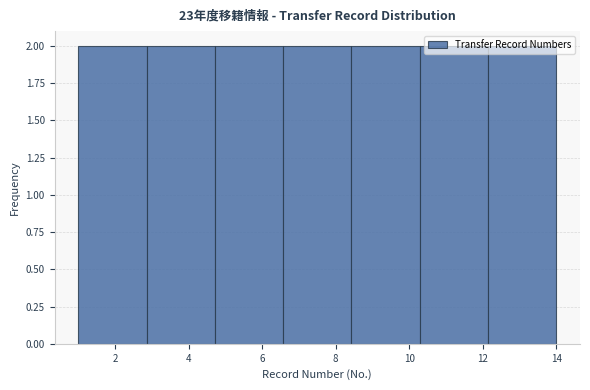

Reading left to right, transcribe this chart: for each bar, give the range it covers on the x-axis and its height. Neither the bar edges nor the heights are printed on the chart, so give them approximately, as read against the axes.

1.0 to 2.8: 2
2.8 to 4.8: 2
4.8 to 6.6: 2
6.6 to 8.4: 2
8.4 to 10.2: 2
10.2 to 12.2: 2
12.2 to 14.0: 2